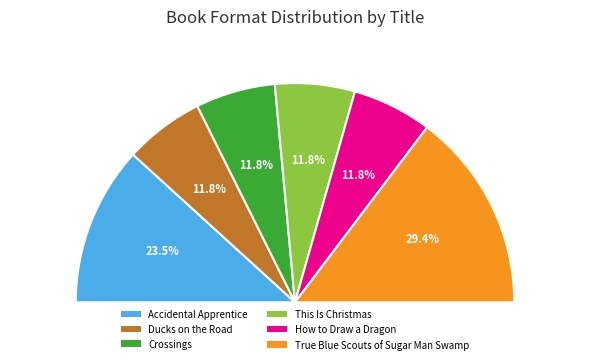

Which slice is the largest?

True Blue Scouts of Sugar Man Swamp